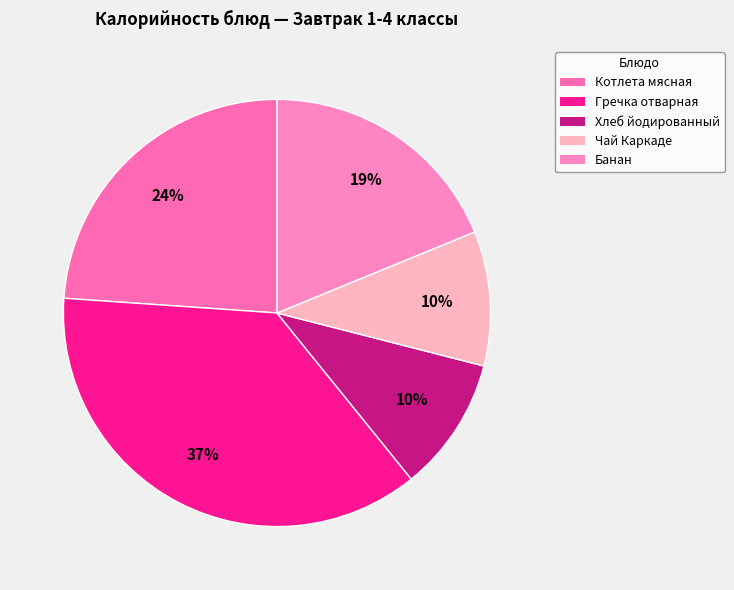

Which slice is the largest?

Гречка отварная